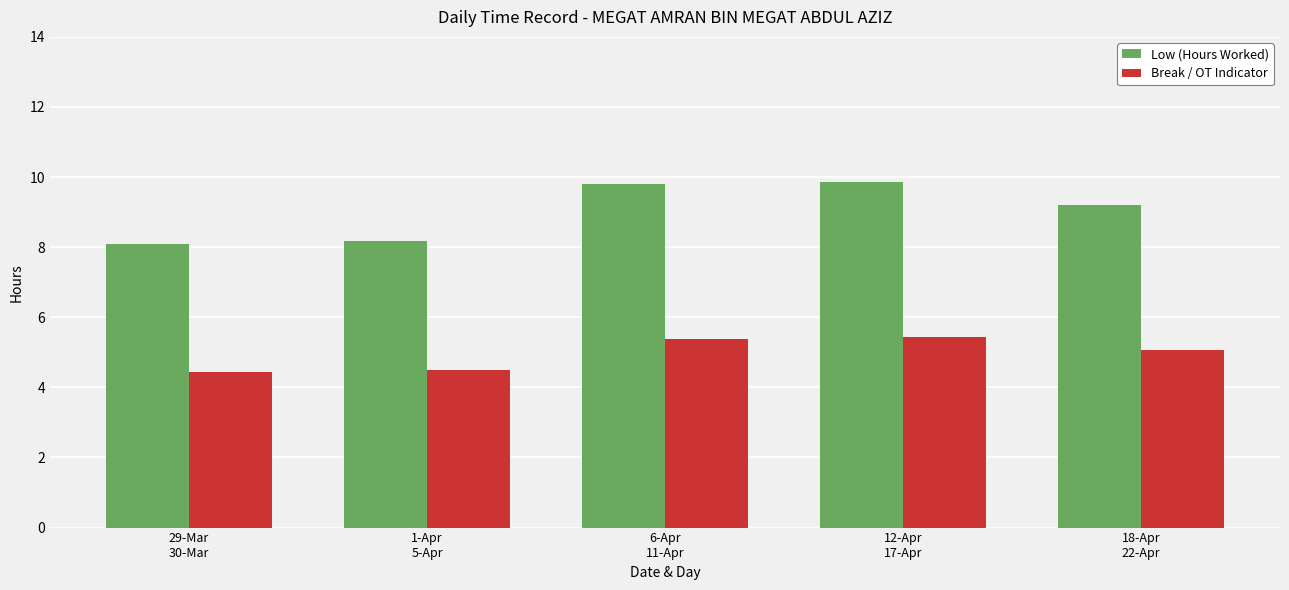

The Low (Hours Worked) series shows 9.2 at 18-Apr
22-Apr. True or false?

True